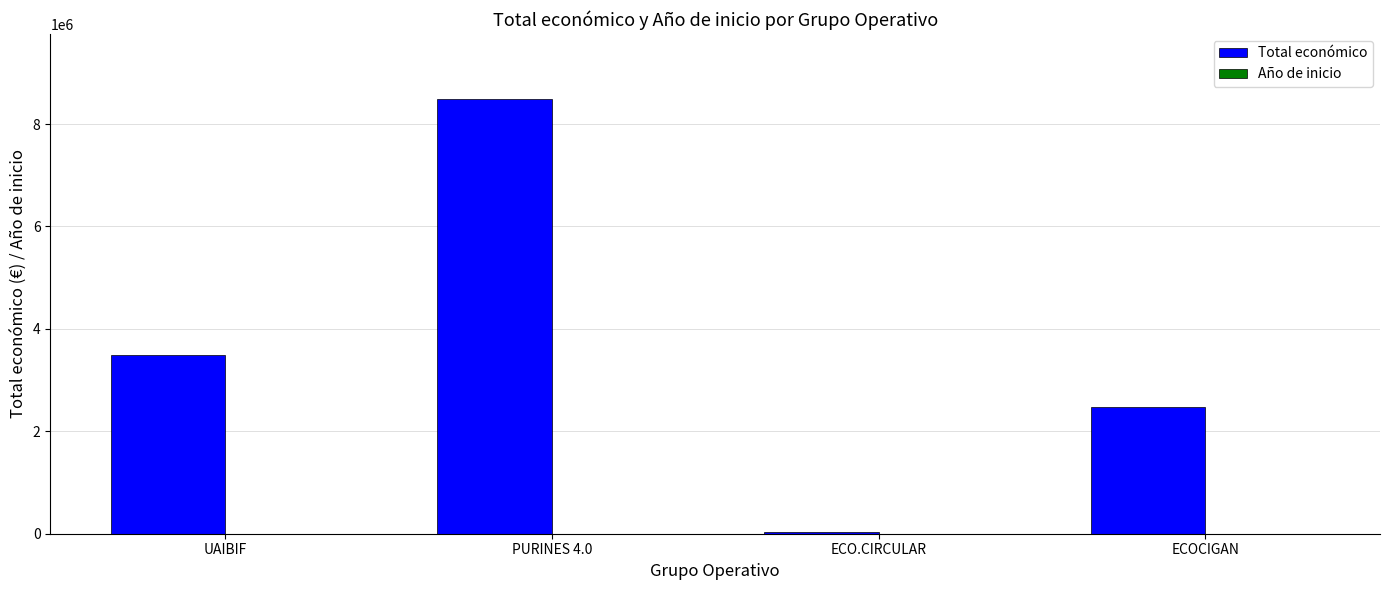

Which series has the largest total across all categories?

Total económico